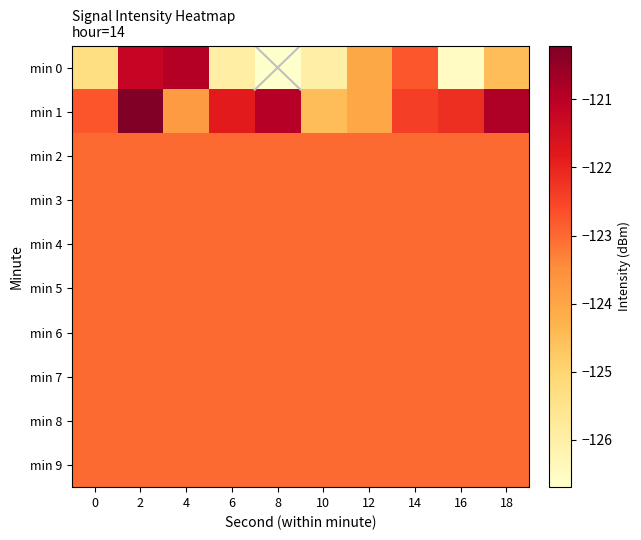

Reading left to right, list all the values displayed in this chart.

min 0: 0=-125.3	2=-121.2	4=-120.9	6=-125.9	8=-126.7	10=-126.0	12=-124.1	14=-122.7	16=-126.5	18=-124.5
min 1: 0=-122.7	2=-120.2	4=-123.8	6=-121.8	8=-120.9	10=-124.5	12=-124.0	14=-122.4	16=-122.2	18=-120.9
min 2: 0=-123.0	2=-123.0	4=-123.0	6=-123.0	8=-123.0	10=-123.0	12=-123.0	14=-123.0	16=-123.0	18=-123.0
min 3: 0=-123.0	2=-123.0	4=-123.0	6=-123.0	8=-123.0	10=-123.0	12=-123.0	14=-123.0	16=-123.0	18=-123.0
min 4: 0=-123.0	2=-123.0	4=-123.0	6=-123.0	8=-123.0	10=-123.0	12=-123.0	14=-123.0	16=-123.0	18=-123.0
min 5: 0=-123.0	2=-123.0	4=-123.0	6=-123.0	8=-123.0	10=-123.0	12=-123.0	14=-123.0	16=-123.0	18=-123.0
min 6: 0=-123.0	2=-123.0	4=-123.0	6=-123.0	8=-123.0	10=-123.0	12=-123.0	14=-123.0	16=-123.0	18=-123.0
min 7: 0=-123.0	2=-123.0	4=-123.0	6=-123.0	8=-123.0	10=-123.0	12=-123.0	14=-123.0	16=-123.0	18=-123.0
min 8: 0=-123.0	2=-123.0	4=-123.0	6=-123.0	8=-123.0	10=-123.0	12=-123.0	14=-123.0	16=-123.0	18=-123.0
min 9: 0=-123.0	2=-123.0	4=-123.0	6=-123.0	8=-123.0	10=-123.0	12=-123.0	14=-123.0	16=-123.0	18=-123.0